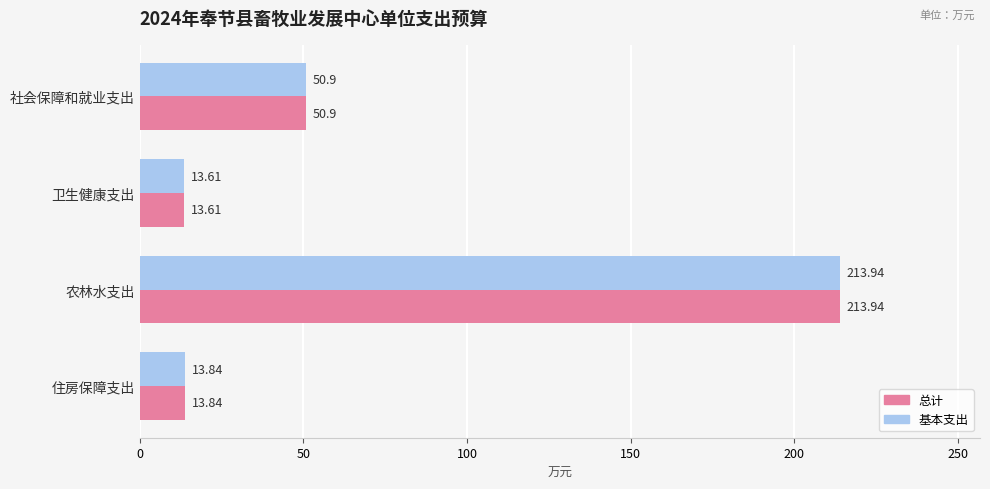

What is the average value of the 总计 series?

73.1